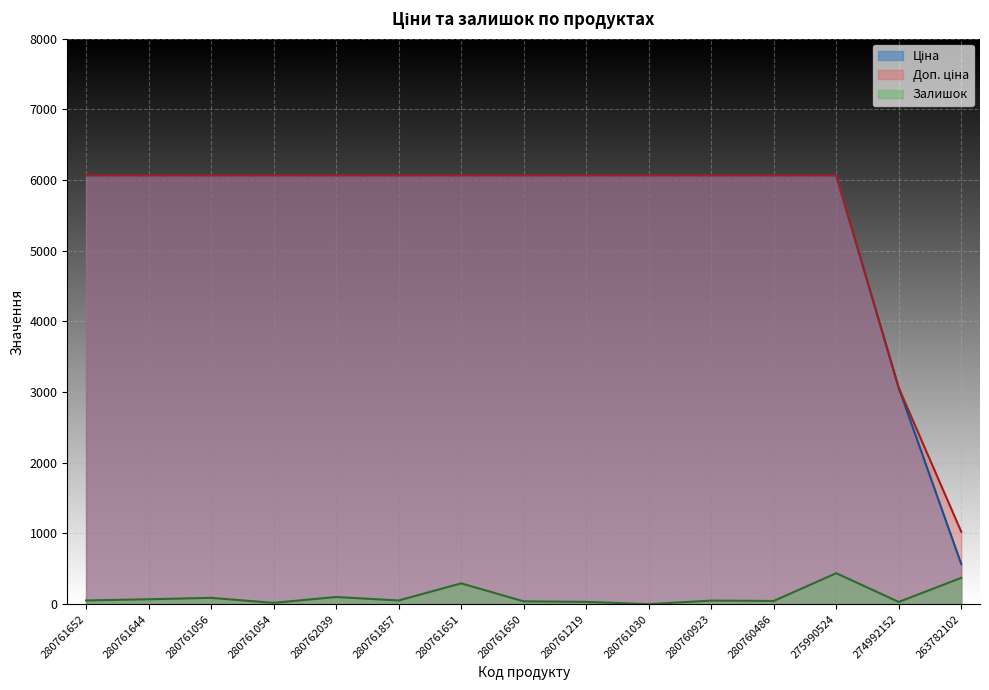

What is the approximate value of Ціна at 280761652?

6067.2